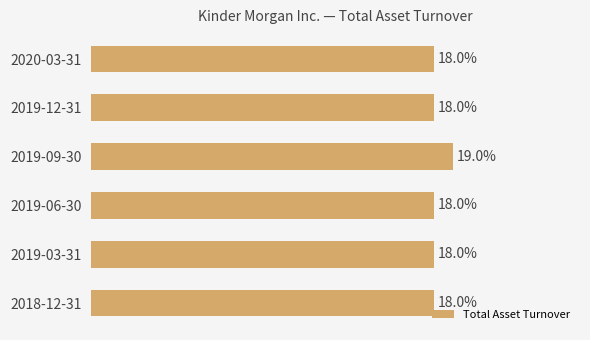

Does the chart contain any negative values?

No